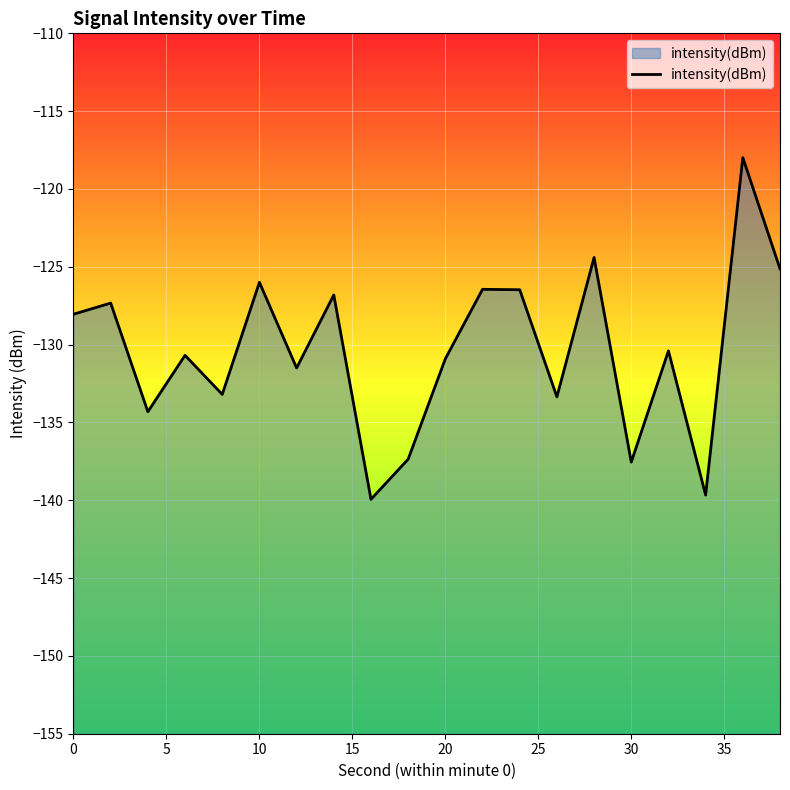

What is the difference between the maximum and minimum values?

22.0